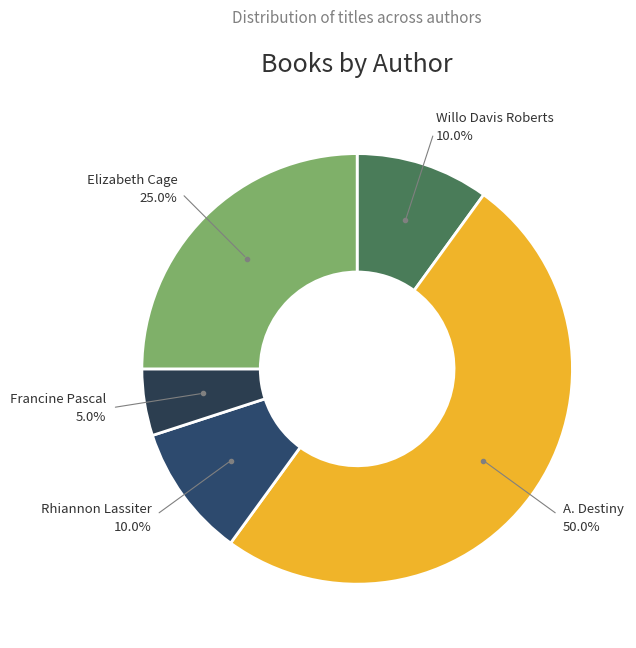

How many segments does this pie chart have?

5